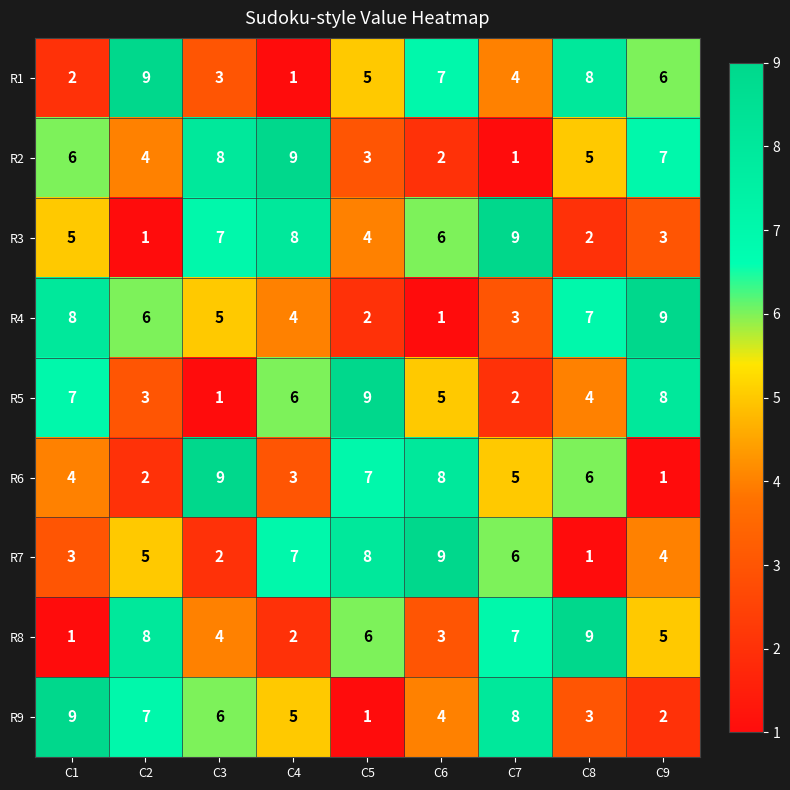

What is the greatest value displayed?

9